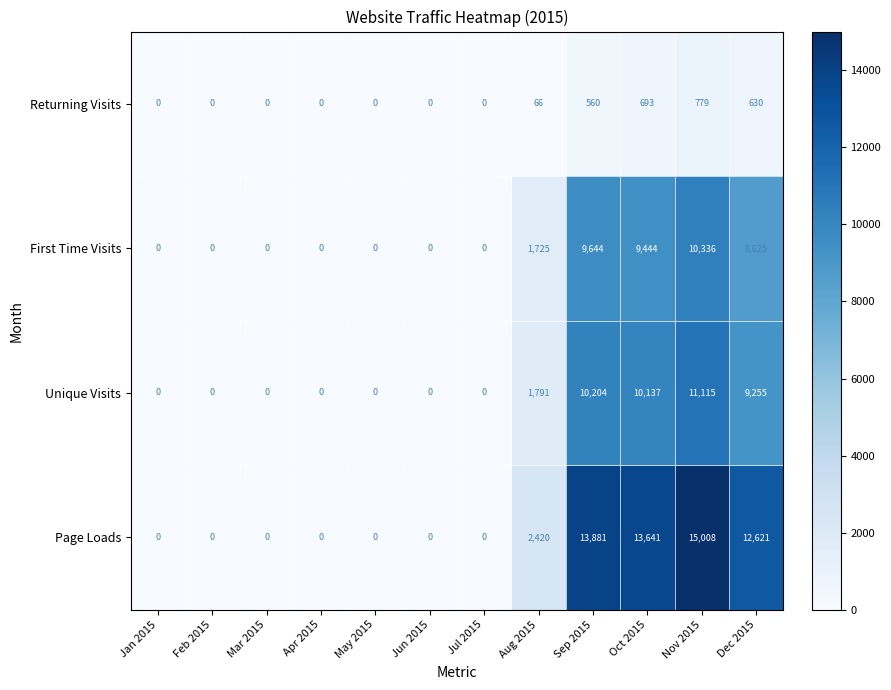

Which category has the highest value in the Page Loads series?

Nov 2015